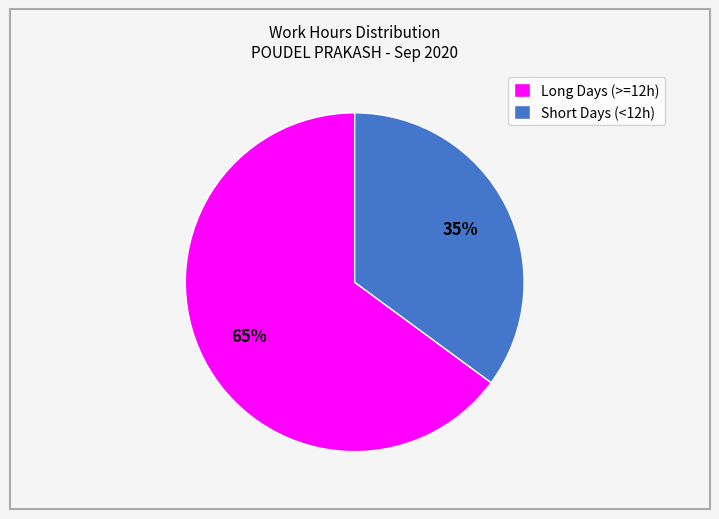

Is there a majority slice in this chart?

Yes